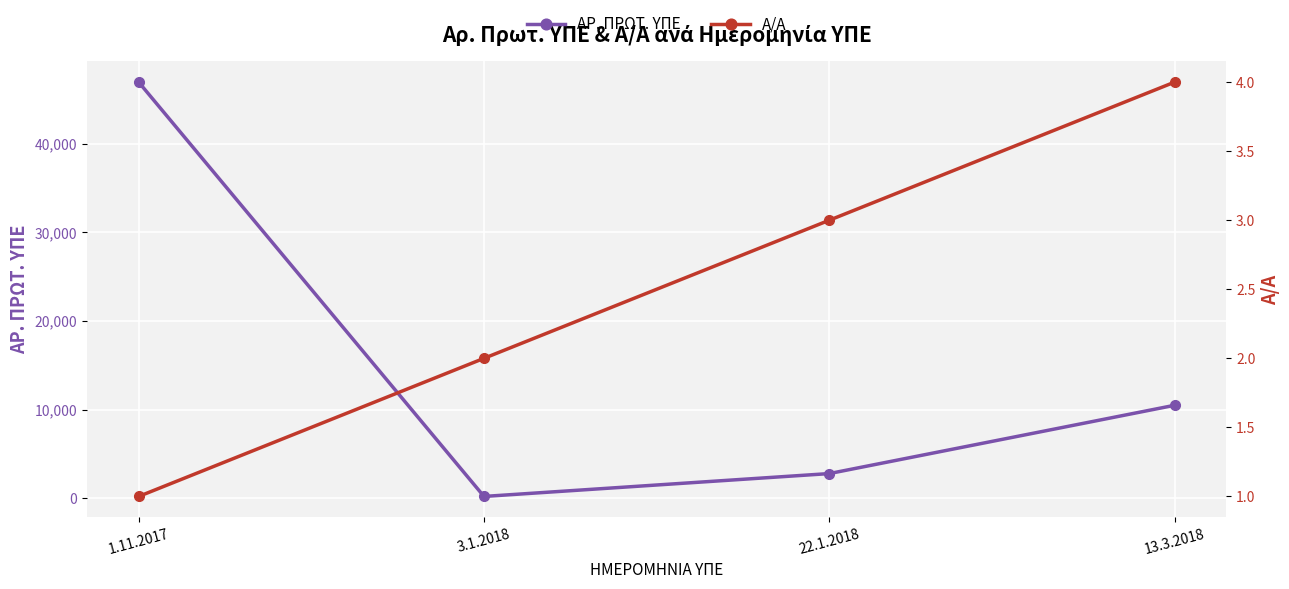

What is the smallest value displayed?

1